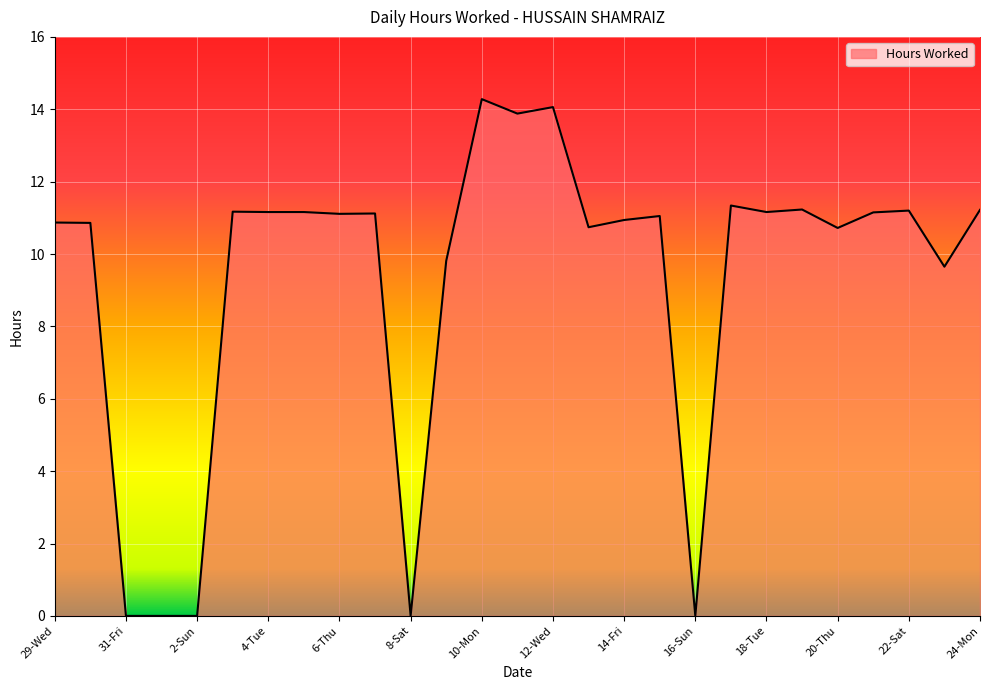

What is the maximum value shown in the chart?

14.3